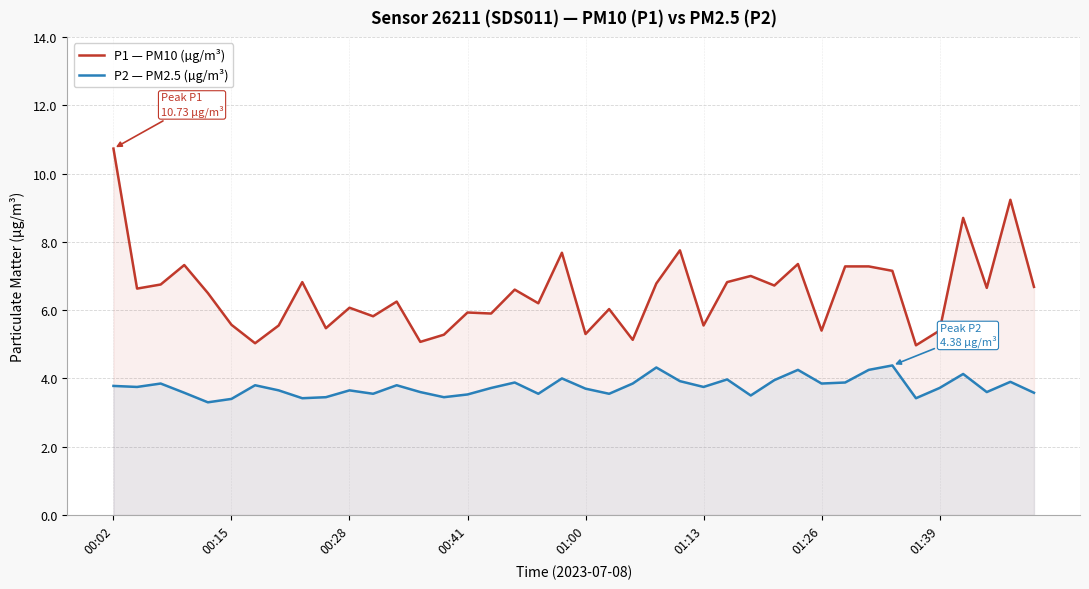

What is the label of the 26th point from the right?

14